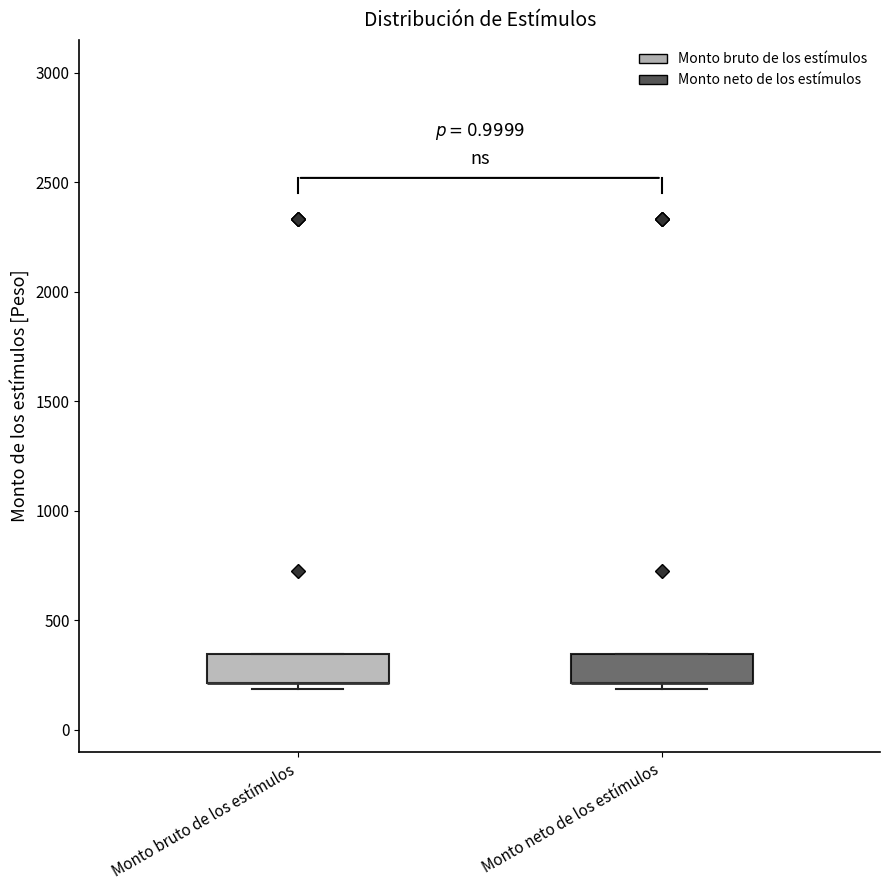

Reading left to right, transcribe this box plot: for each box, give where its median line is, the range the box spans, and where its two whiskers end, as read against the y-axis. The values are not printed on the chart, so give them approximately, as read against the axis.

Monto bruto de los estímulos: median 200 (drawn on the box's lower edge), box 200 to 350, whiskers 200 (just below the box's lower edge) to 350
Monto neto de los estímulos: median 200 (drawn on the box's lower edge), box 200 to 350, whiskers 200 (just below the box's lower edge) to 350